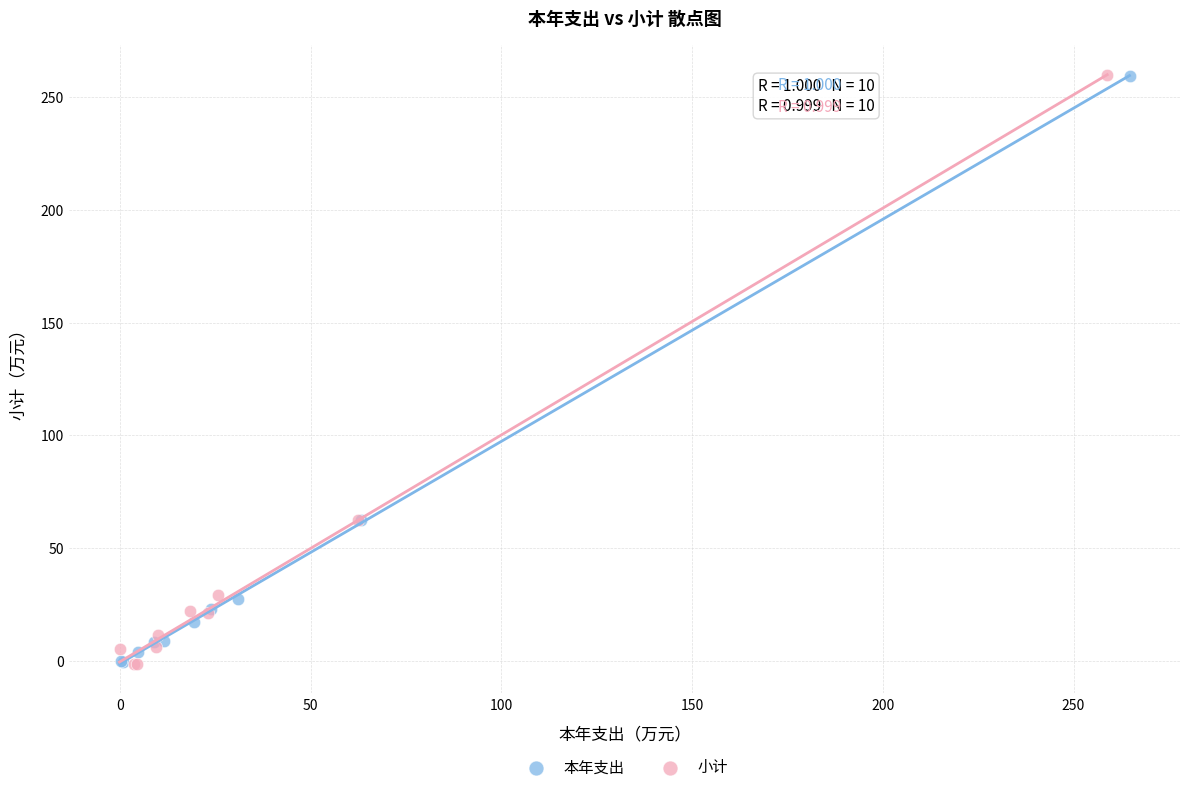

What are all the series names shown in the legend?

本年支出, 小计